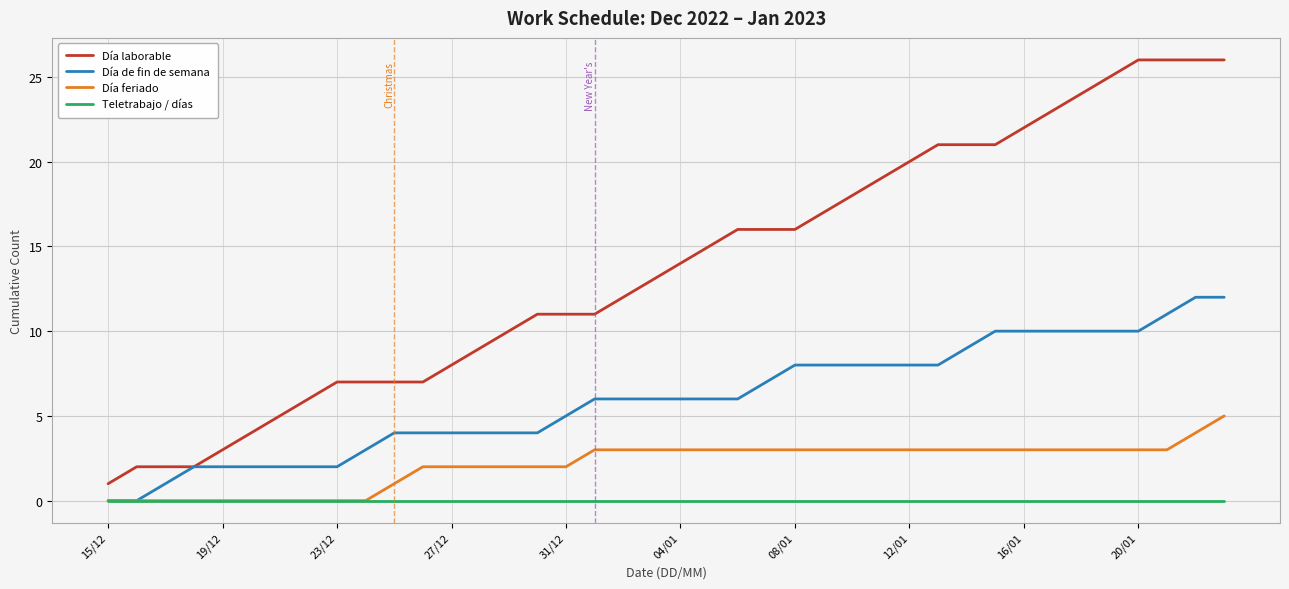

Which series has the largest total across all categories?

Día laborable